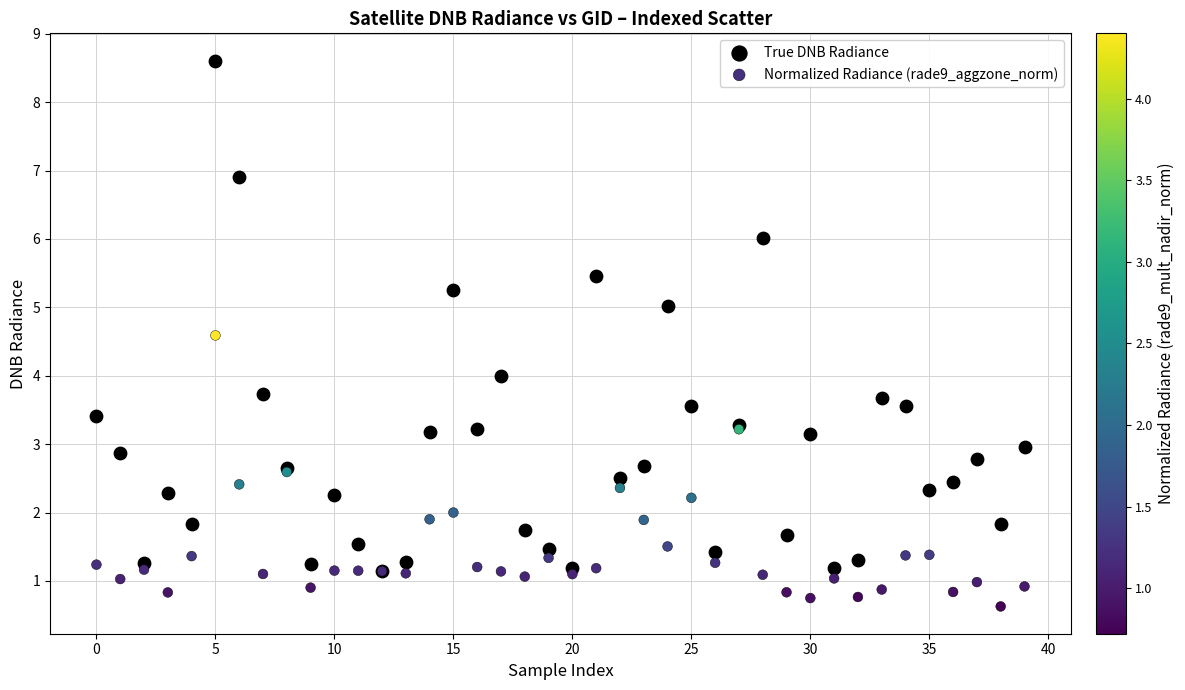

What are all the series names shown in the legend?

True DNB Radiance, Normalized Radiance (rade9_aggzone_norm)